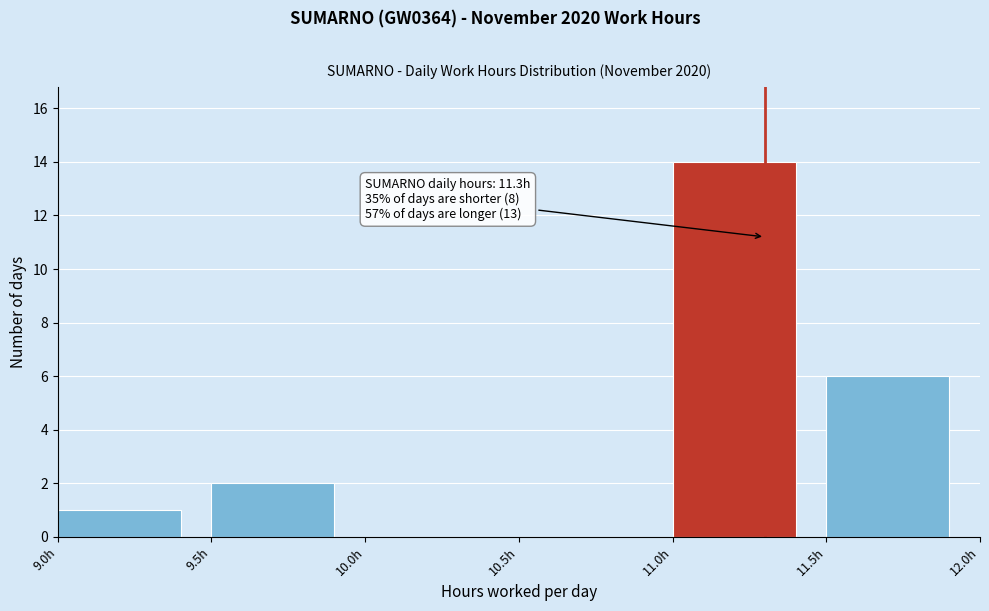

Which range on the x-axis has the tallest bar?

11.0 to 11.5